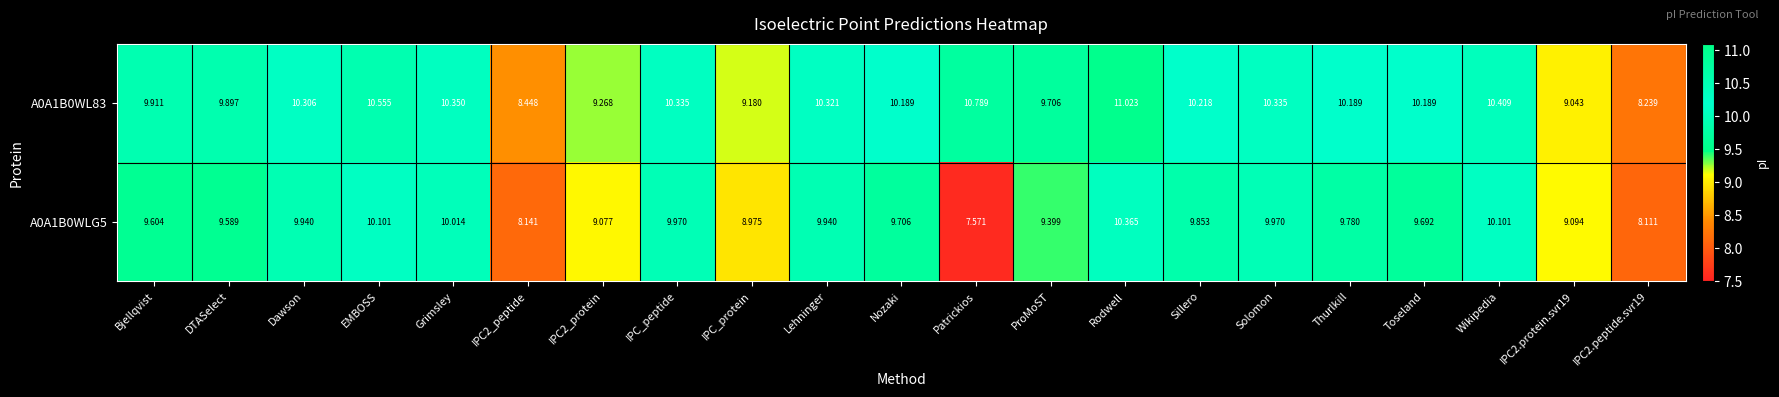

At which label does A0A1B0WLG5 first exceed 9?

Bjellqvist